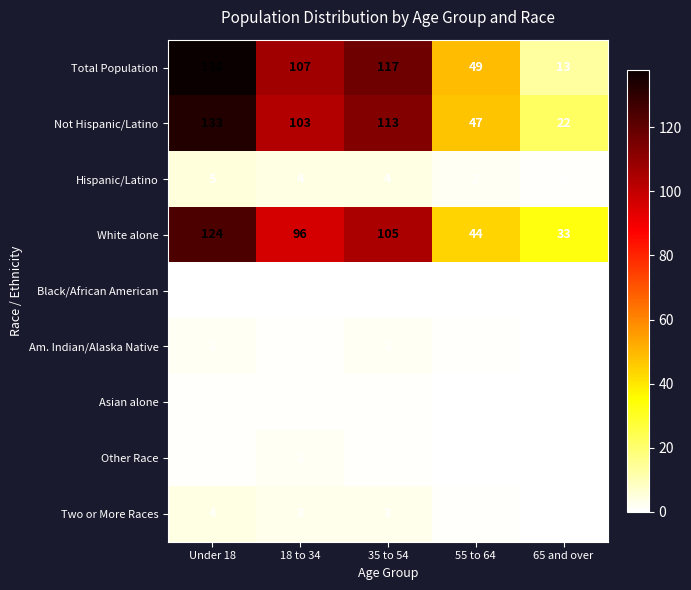

What value does the White alone series have at 65 and over, to the nearest 10?

30